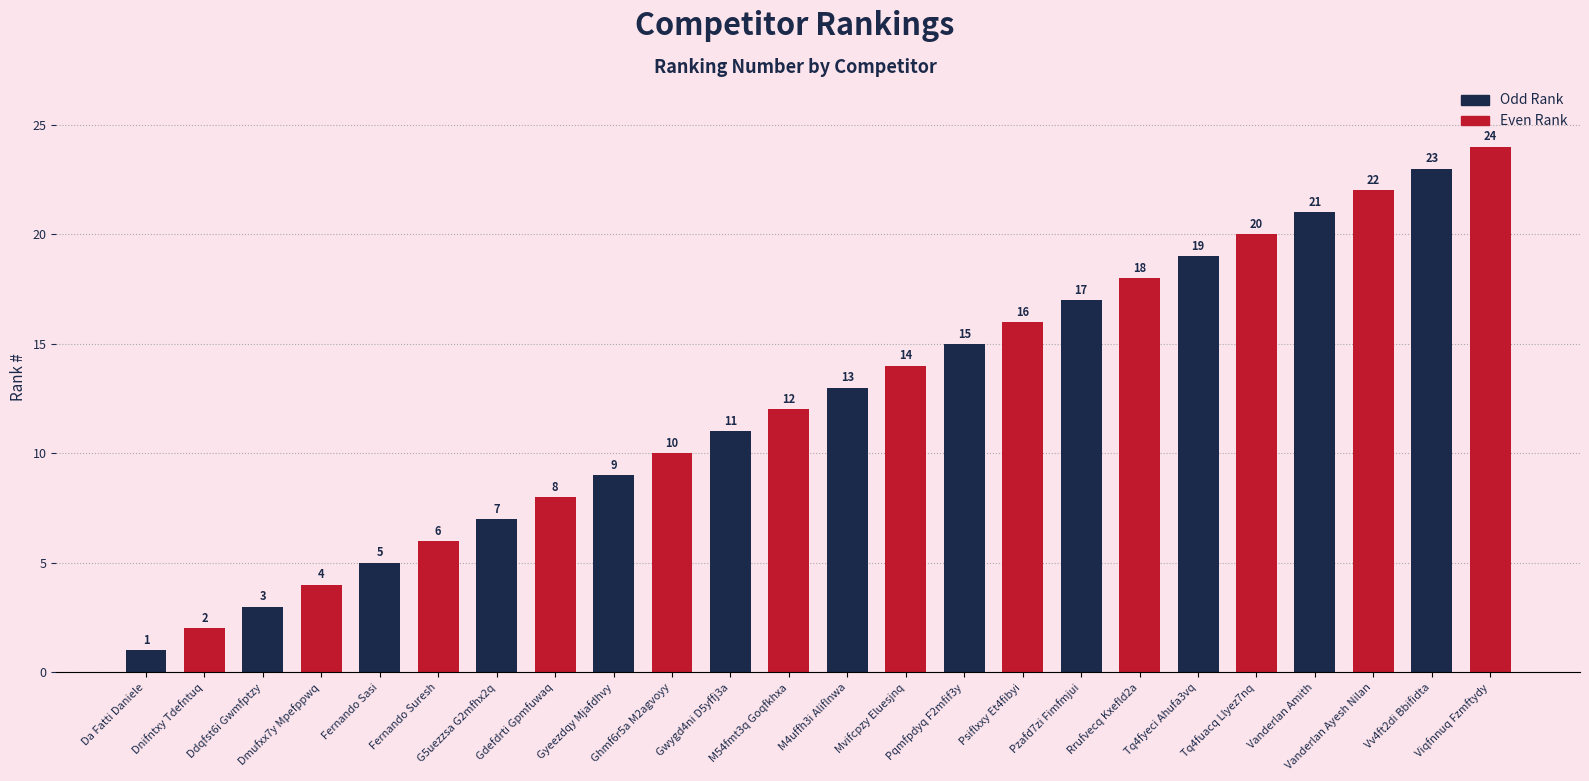

How many bars are there in total?

24